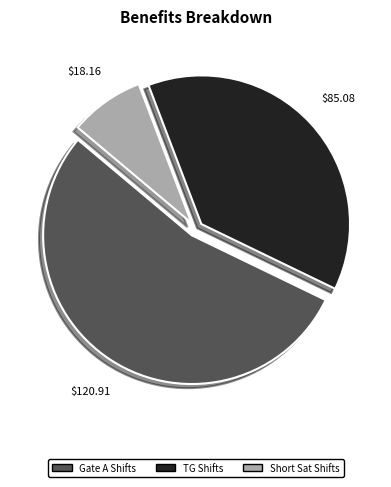

Is there a majority slice in this chart?

Yes